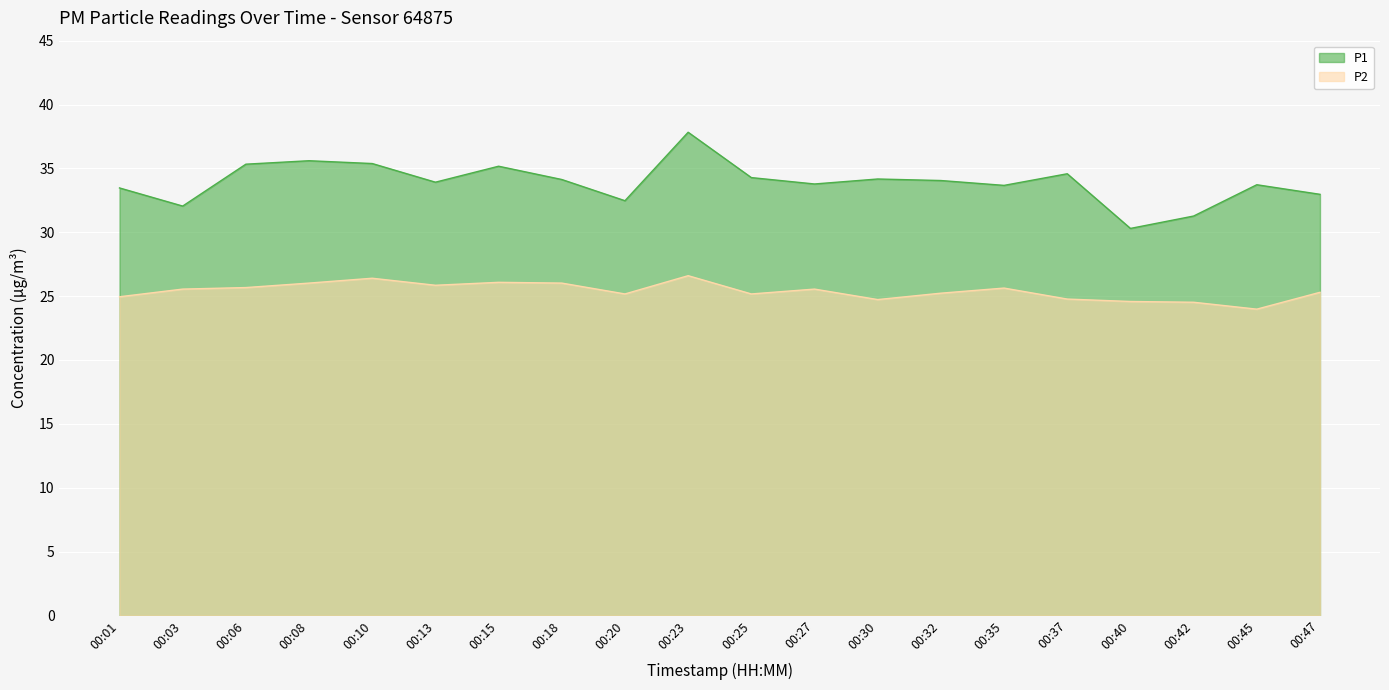

True or false: P1 and P2 cross at least once.

False